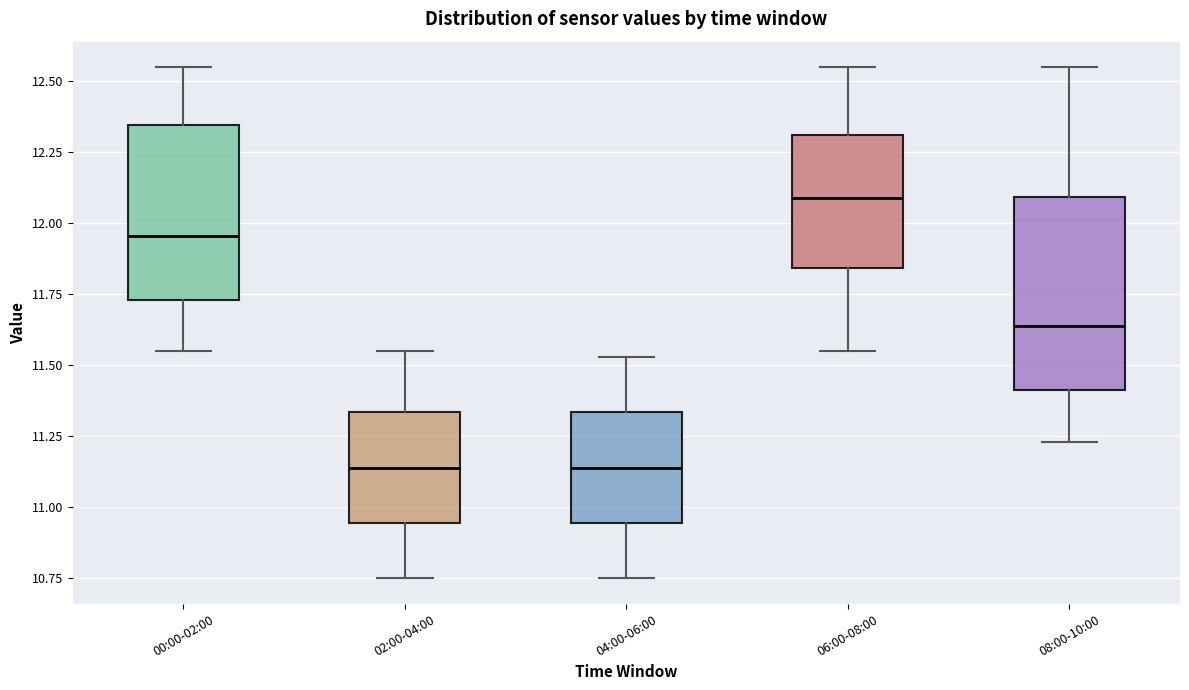

Where is the upper edge of the box for 08:00-10:00 on the y-axis? The values are not printed on the chart, so give them approximately, as read against the axis.

12.10